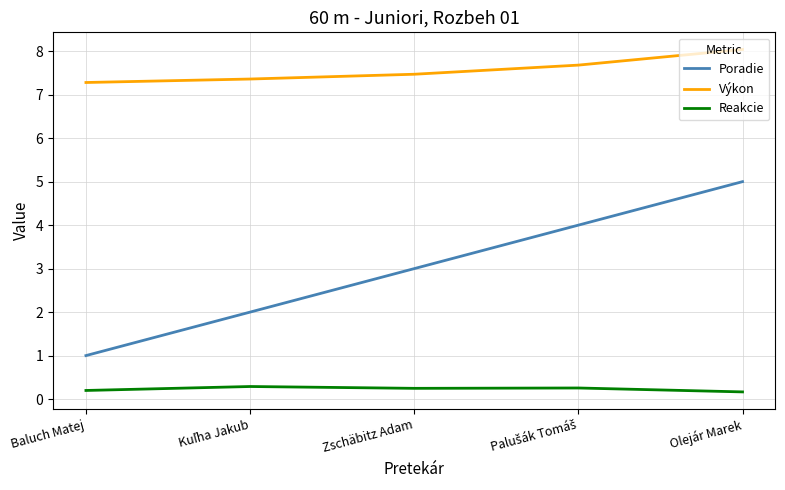

Rank the series at Baluch Matej from lowest to highest value.

Reakcie, Poradie, Výkon